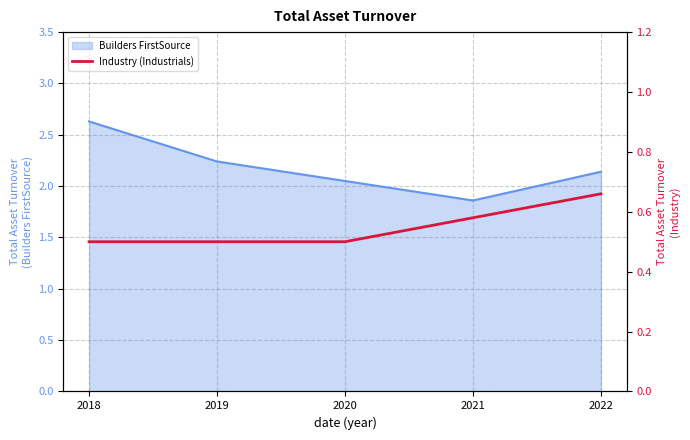

How many lines are shown in the chart?

1